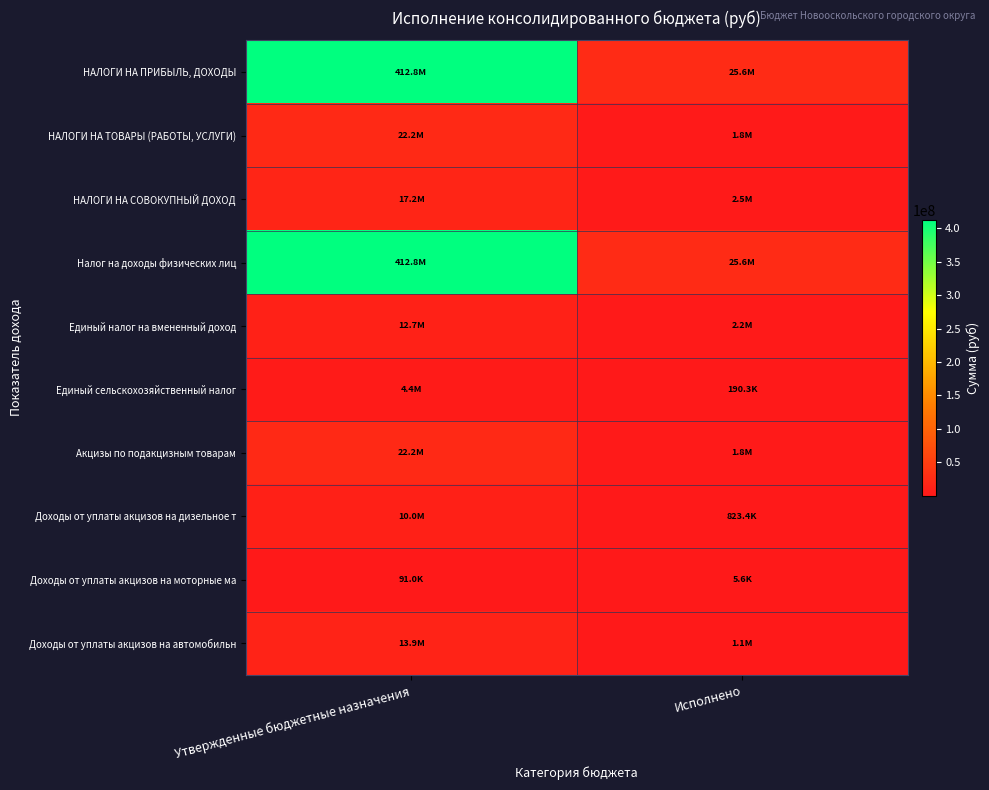

At which category does the chart reach its peak across all series?

Утвержденные бюджетные назначения